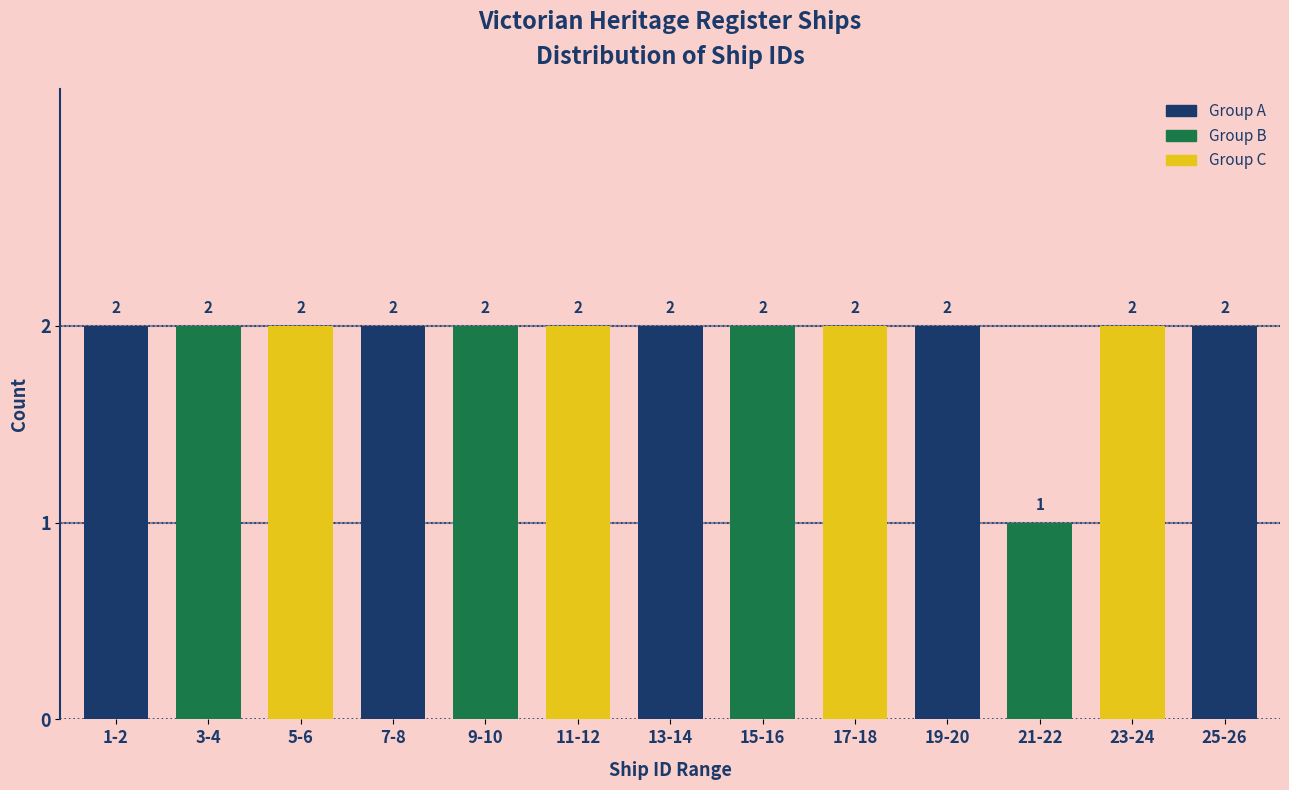

Reading left to right, extract all data points from this chart.

1-2=2	3-4=2	5-6=2	7-8=2	9-10=2	11-12=2	13-14=2	15-16=2	17-18=2	19-20=2	21-22=1	23-24=2	25-26=2